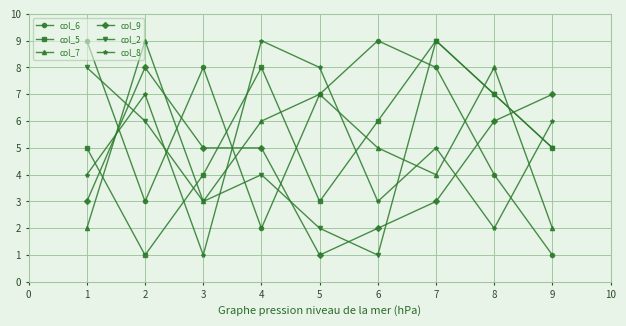

True or false: col_6 and col_7 intersect in this chart.

True